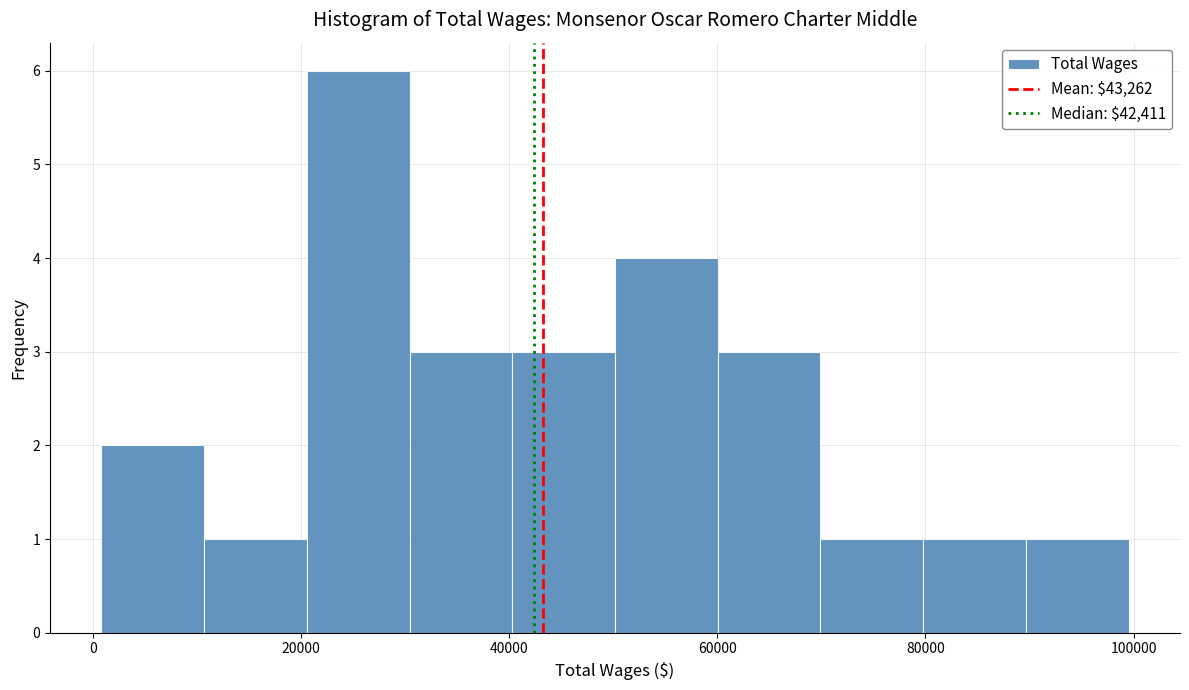

Over which range of the x-axis is the bar tallest?

20000 to 30000